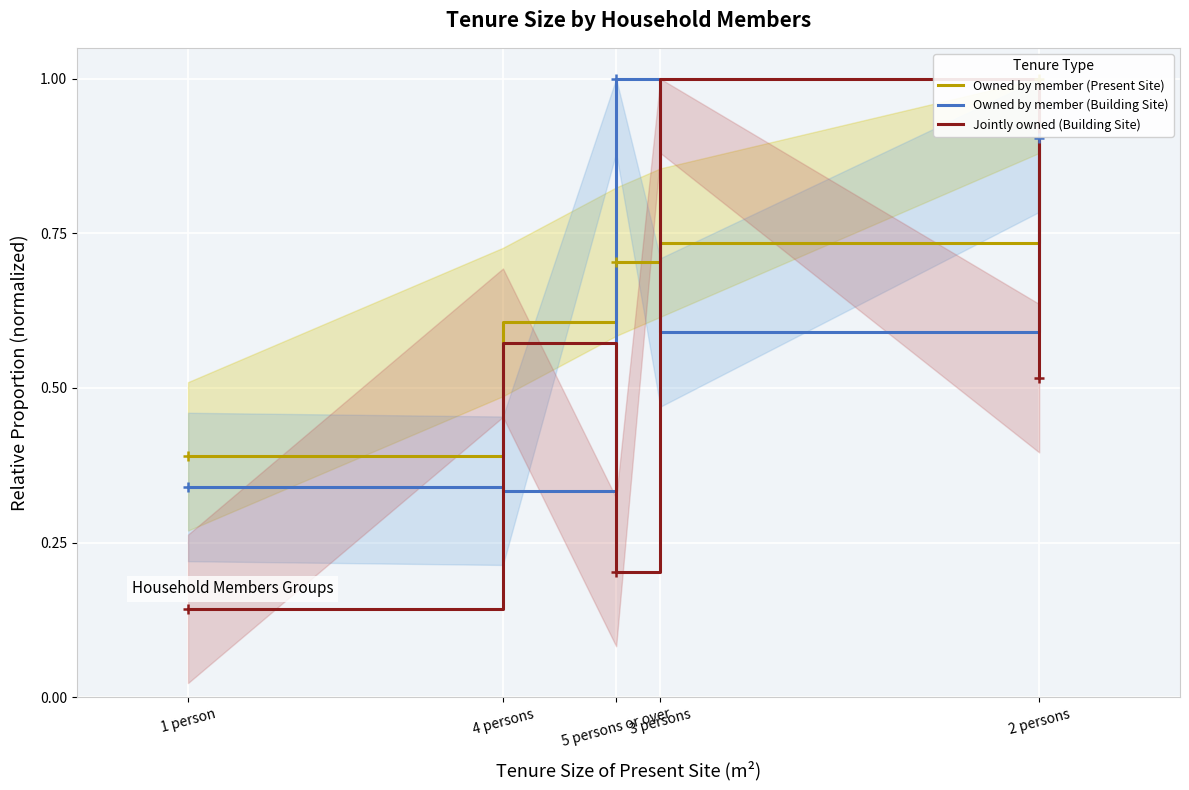

Which series has the largest total across all categories?

Owned by member (Present Site)